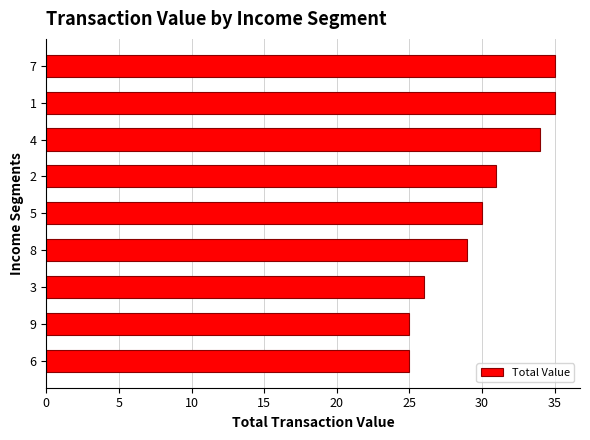

True or false: the data shows 29 at 8.

True